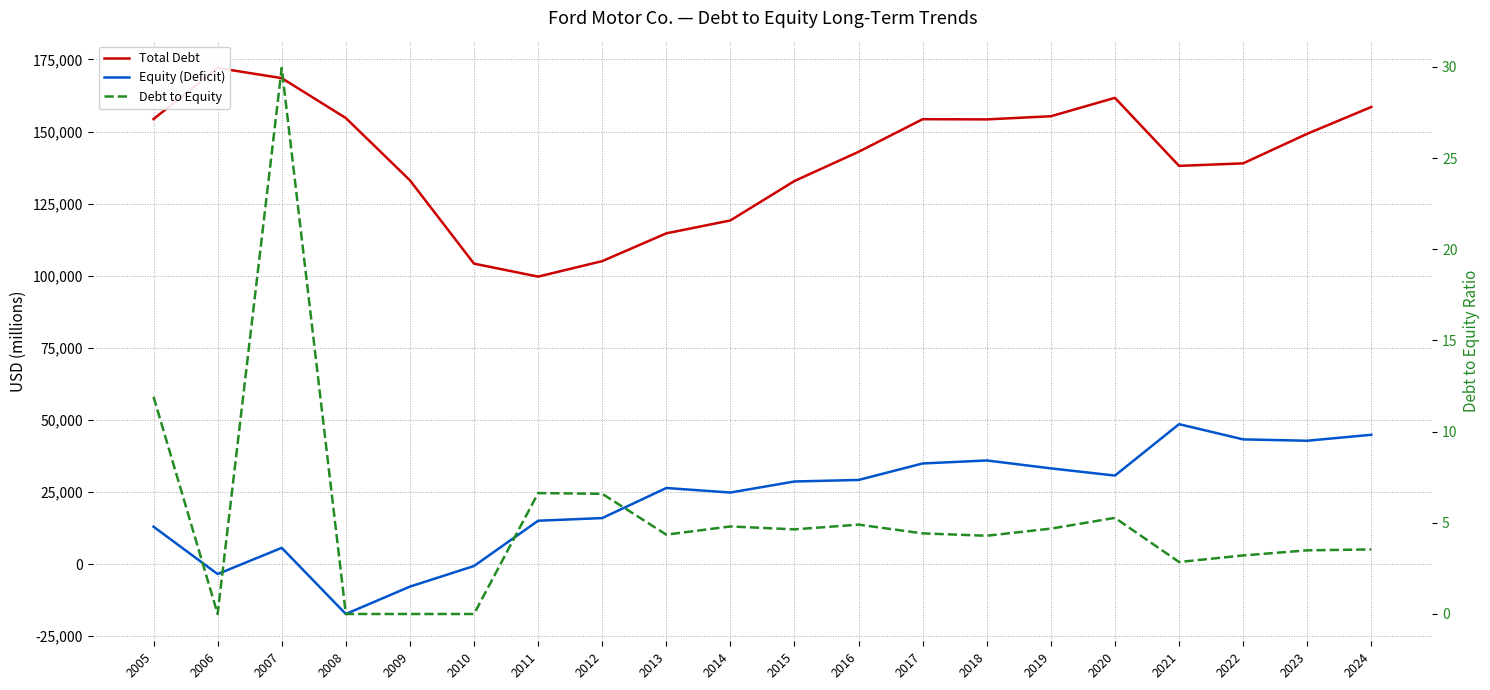

Reading right to left, transcribe all the data shown in this chart.

Total Debt: 2024=158522.0	2023=149231.0	2022=138969.0	2021=138092.0	2020=161684.0	2019=155307.0	2018=154213.0	2017=154287.0	2016=142970.0	2015=132854.0	2014=119171.0	2013=114688.0	2012=105058.0	2011=99689.0	2010=104189.0	2009=133087.0	2008=154688.0	2007=168530.0	2006=172049.0	2005=154332.0
Equity (Deficit): 2024=44835.0	2023=42773.0	2022=43242.0	2021=48519.0	2020=30690.0	2019=33185.0	2018=35932.0	2017=34890.0	2016=29170.0	2015=28642.0	2014=24805.0	2013=26383.0	2012=15947.0	2011=15028.0	2010=-673.0	2009=-7820.0	2008=-17311.0	2007=5628.0	2006=-3465.0	2005=12957.0
Debt to Equity: 2024=3.5	2023=3.5	2022=3.2	2021=2.9	2020=5.3	2019=4.7	2018=4.3	2017=4.4	2016=4.9	2015=4.6	2014=4.8	2013=4.3	2012=6.6	2011=6.6	2010=0.0	2009=0.0	2008=0.0	2007=29.9	2006=0.0	2005=11.9